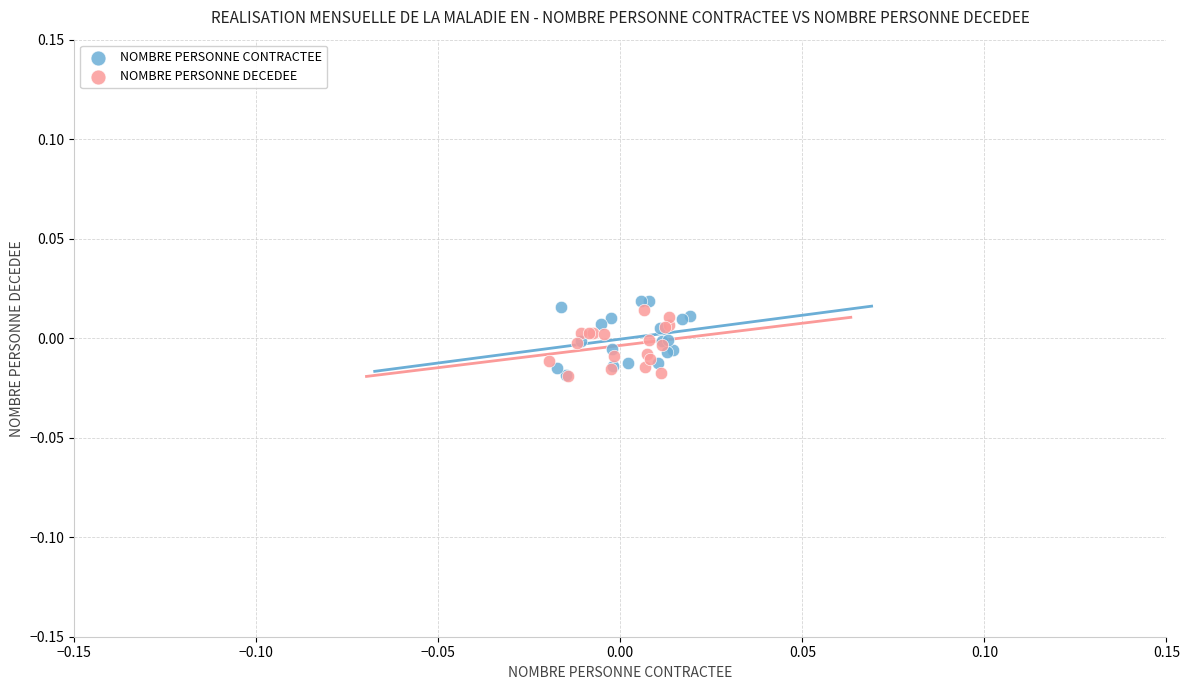

Which series has the largest Y range (max minus min)?

NOMBRE PERSONNE CONTRACTEE